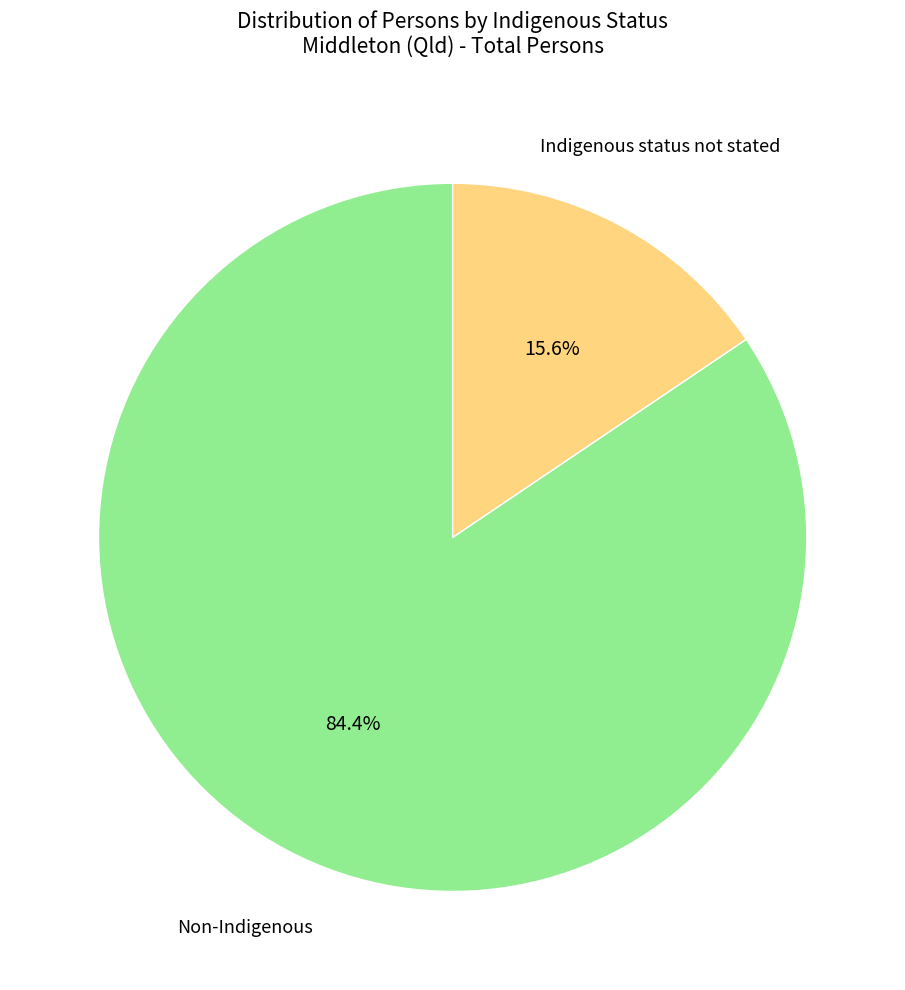

Is there a majority slice in this chart?

Yes